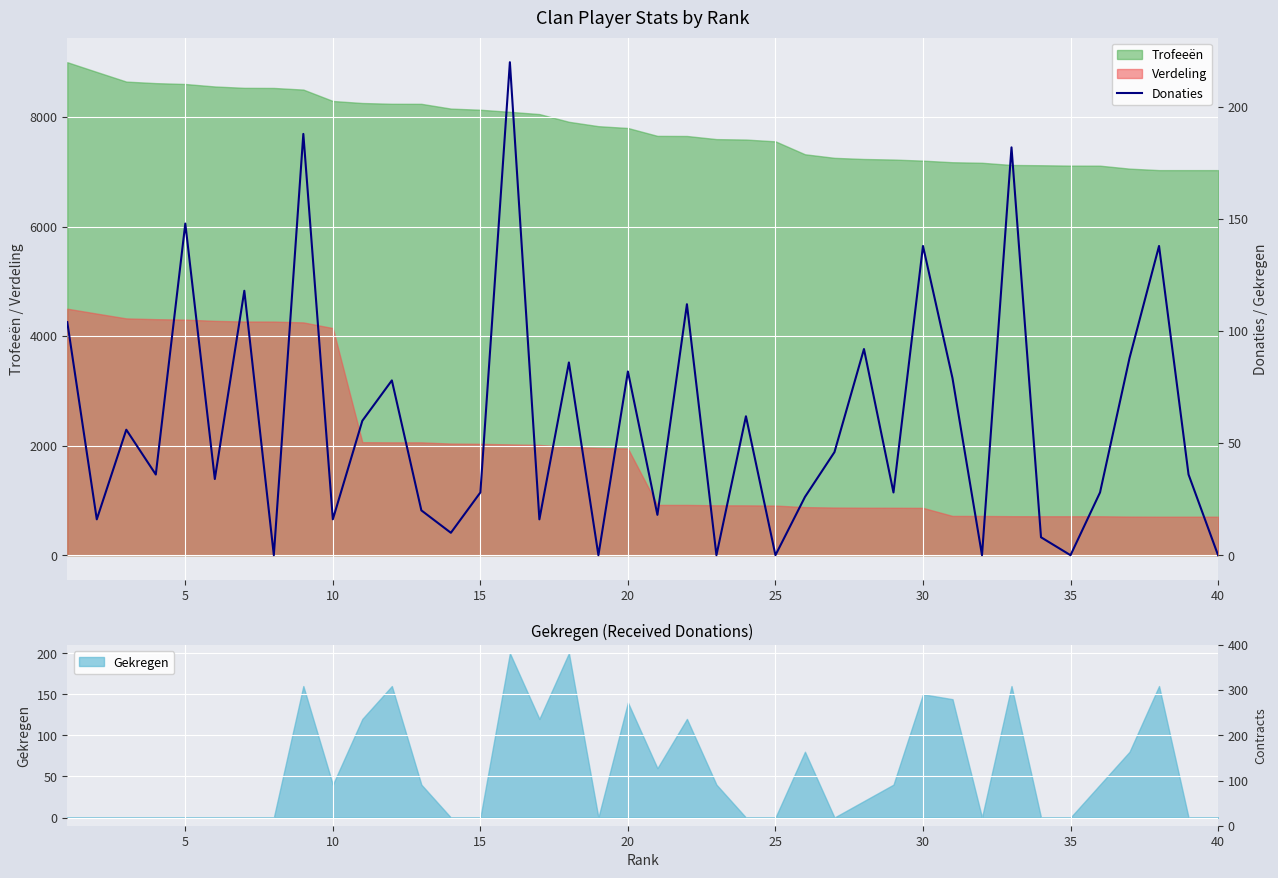

The value of Verdeling at 30 is 403. True or false?

False